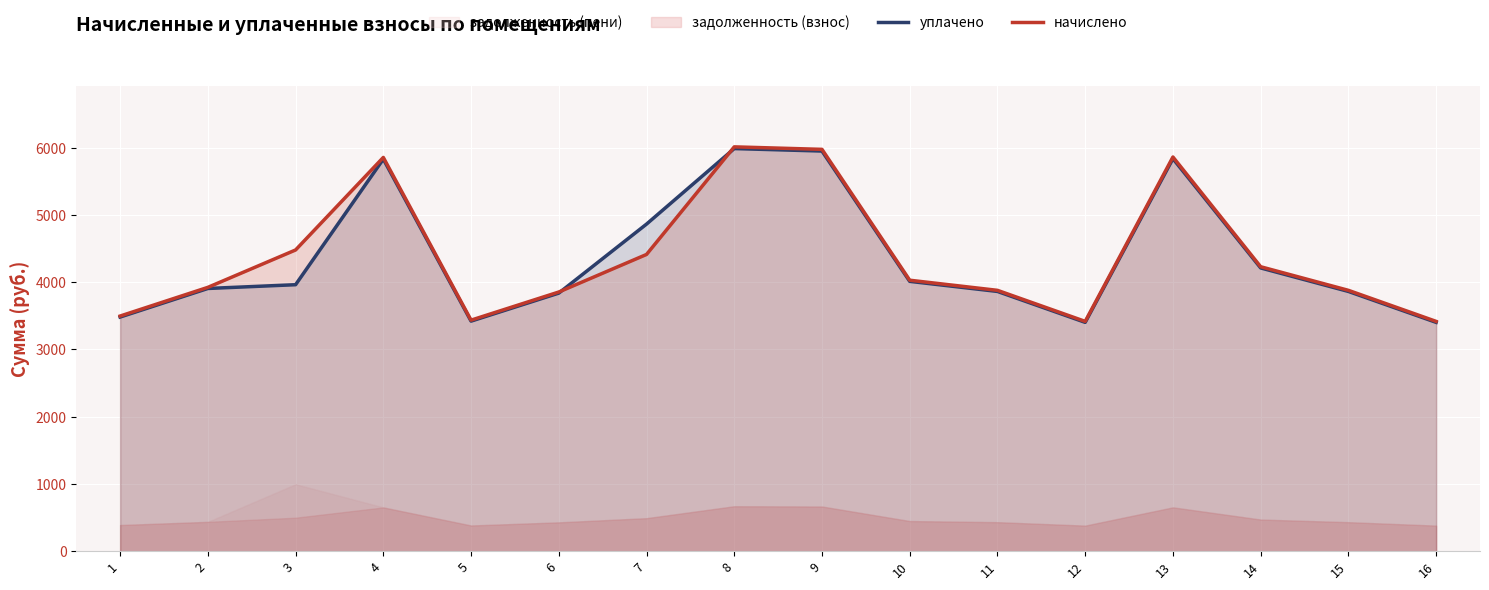

Which series has the largest total across all categories?

начислено